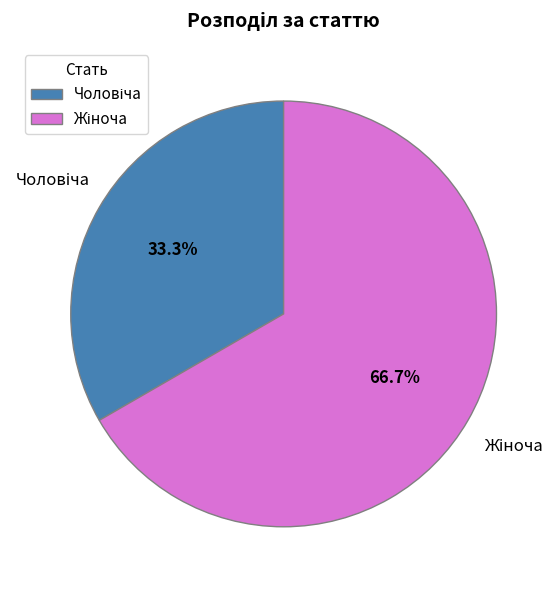

How many slices are in this pie chart?

2